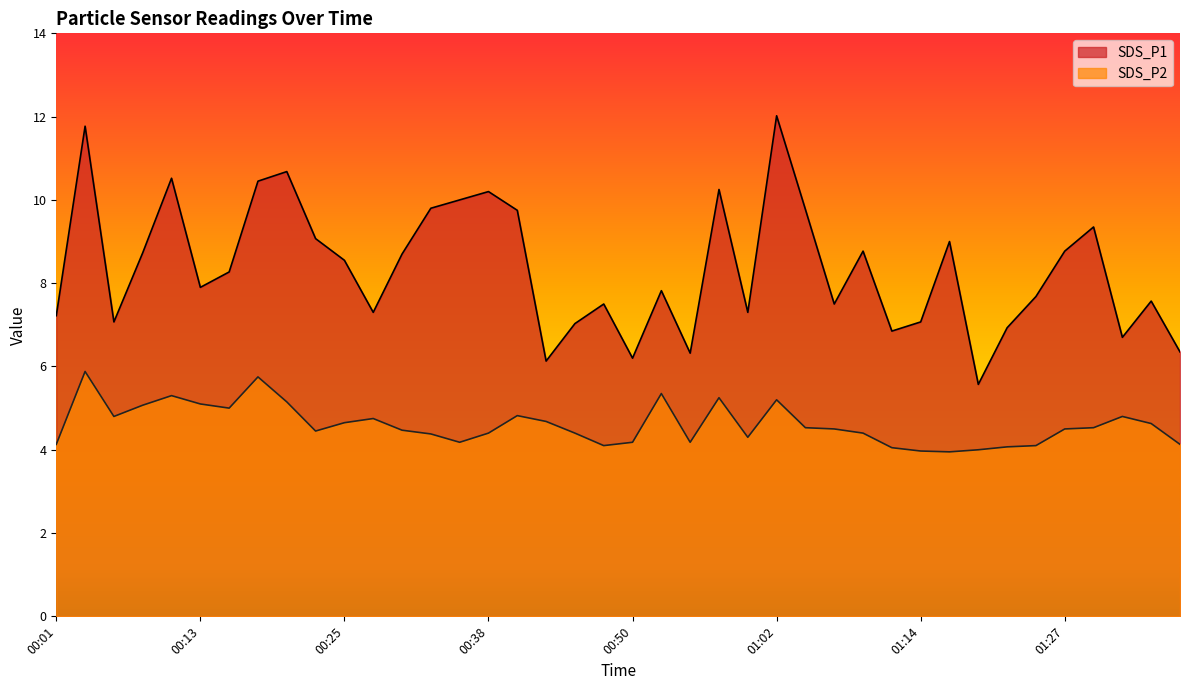

Is the value of SDS_P2 at 00:52 greater than the value of SDS_P1 at 01:29?

No